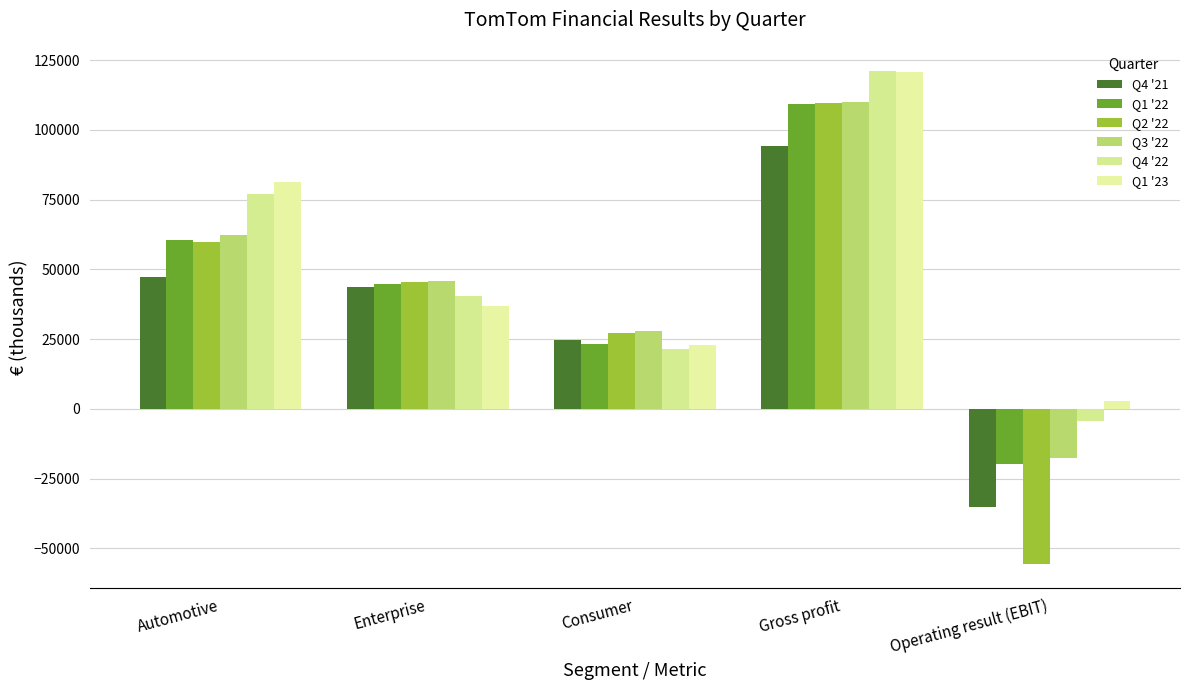

Where is Q4 '22 nearest to the value 58192?

Enterprise